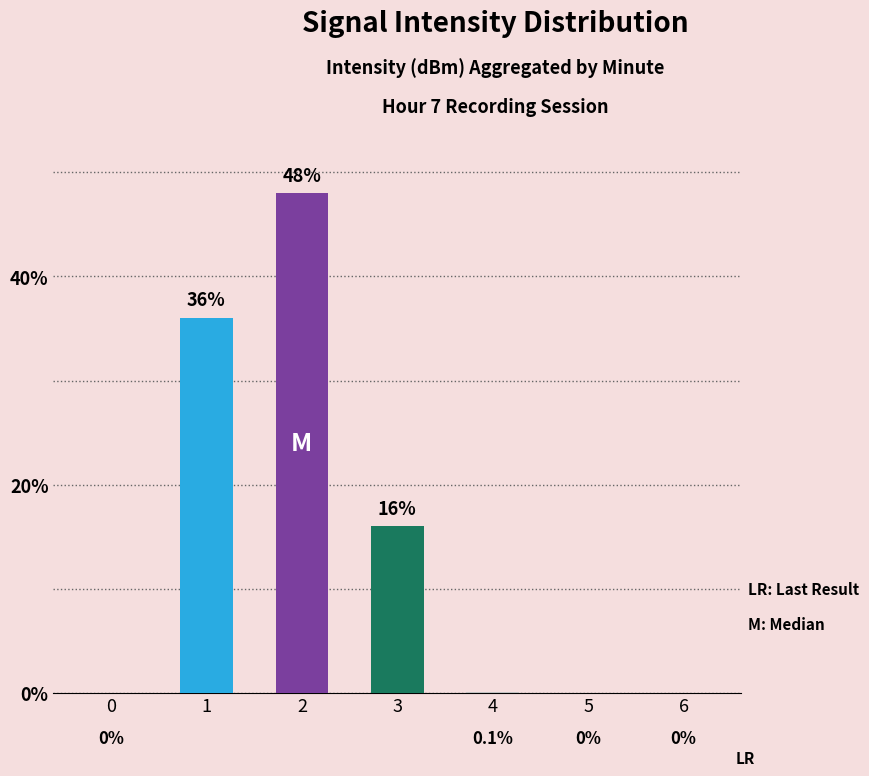

What is the change in value from 2 to 3?

-32.0